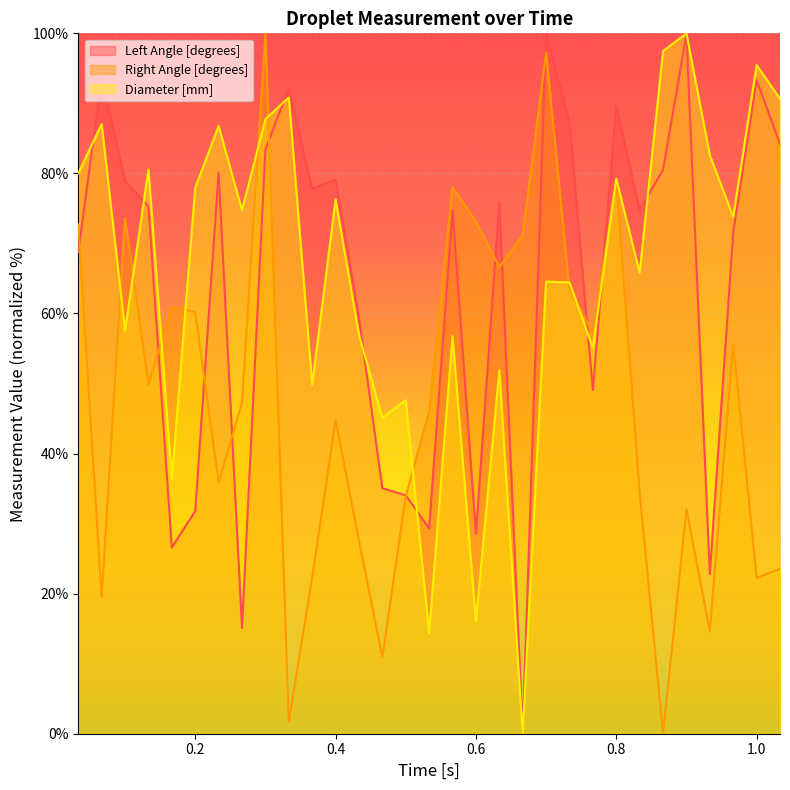

Reading left to right, what are all the values shown in this chart?

Left Angle [degrees]: 68.8	93.6	78.9	75.3	26.6	31.8	80.1	15.1	83.4	92.2	77.8	79.1	59.4	35.1	34.0	29.3	74.7	28.5	75.9	0.0	100.0	87.2	49.1	89.6	74.8	80.5	99.8	22.8	71.6	93.3	84.2
Right Angle [degrees]: 72.7	19.5	73.6	49.9	61.0	60.2	35.9	47.3	100.0	1.7	22.3	44.7	27.6	10.9	33.9	46.0	78.0	73.1	66.6	71.2	97.3	63.4	57.2	79.0	34.4	0.0	32.1	14.6	55.7	22.2	23.6
Diameter [mm]: 80.0	87.0	57.6	80.6	36.3	78.0	86.8	74.7	87.7	90.9	49.8	76.3	57.0	45.1	47.6	14.4	56.8	16.0	51.9	0.0	64.6	64.4	55.1	79.2	65.8	97.5	100.0	82.6	73.8	95.5	90.6